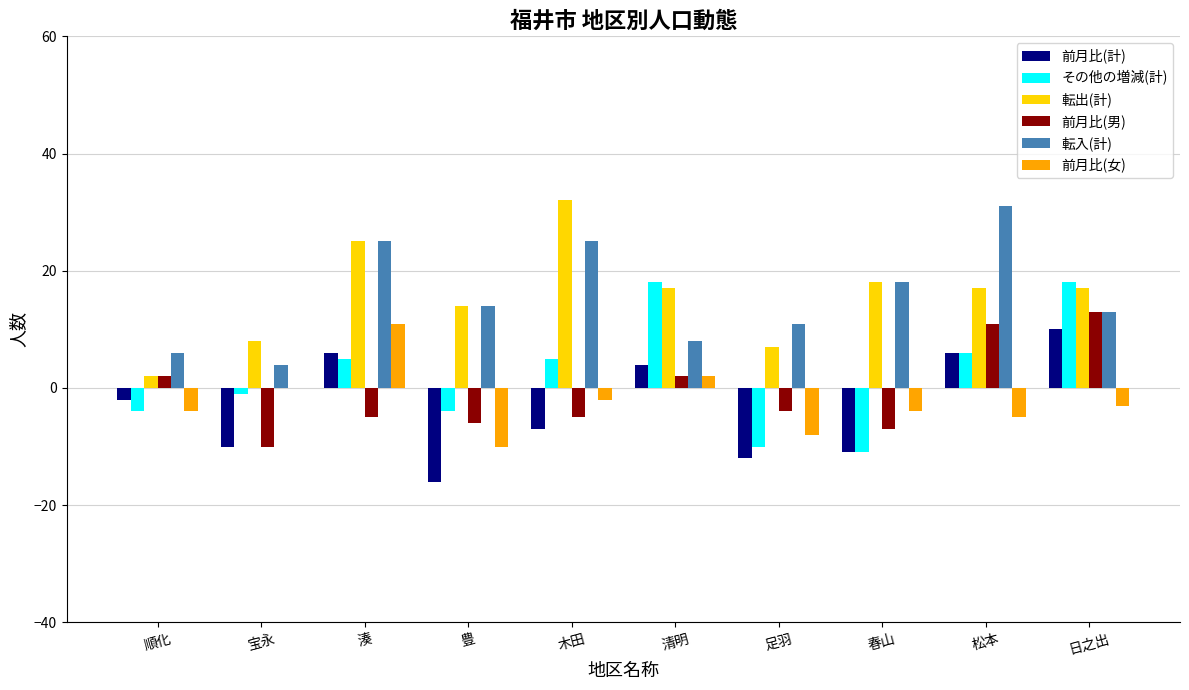

How many values in 前月比(計) are above zero?

4